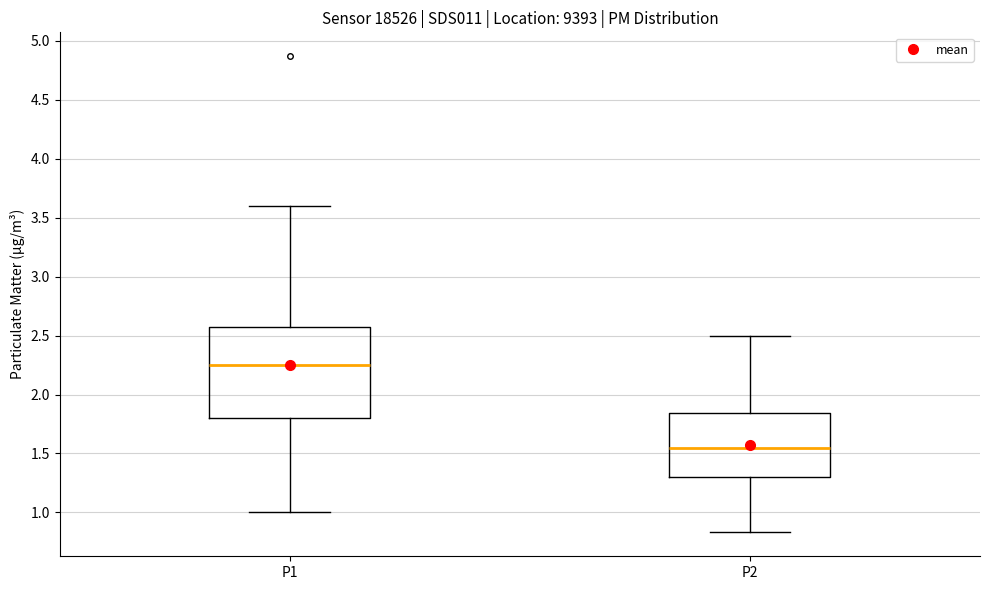

Which box has the lowest median line?

P2